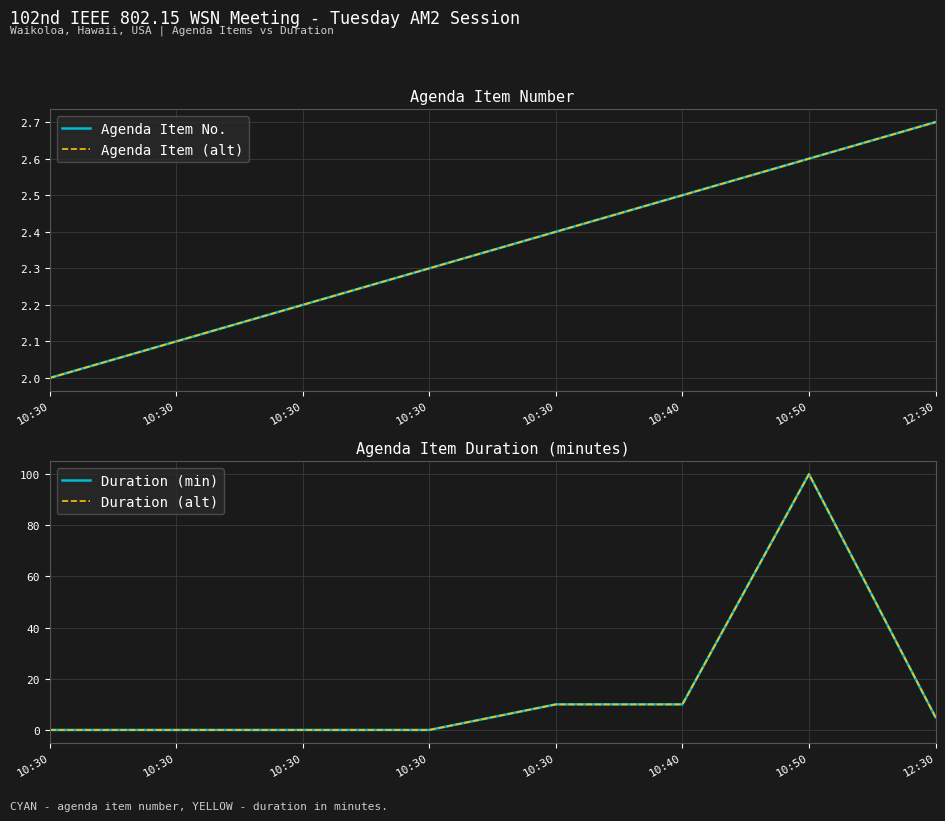

What is the sum of all Agenda Item No. values?

18.8